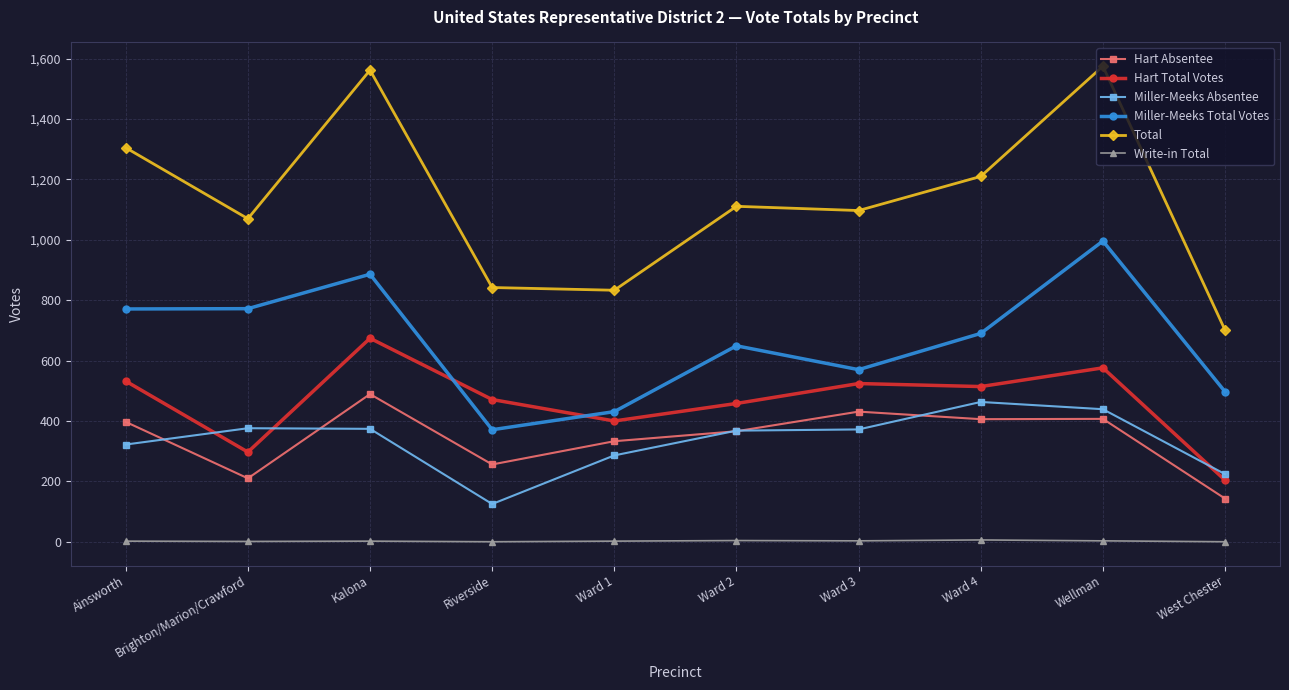

The value of Miller-Meeks Absentee at Ward 2 is 152. True or false?

False